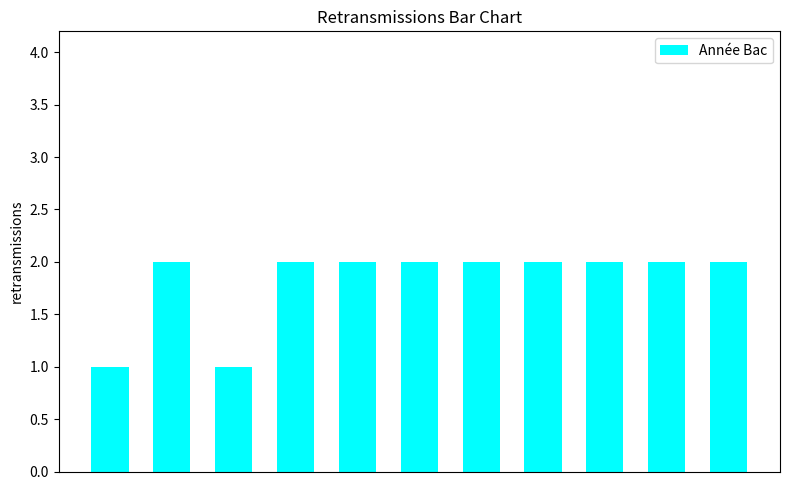

What is the value of the 8th bar from the left?

2